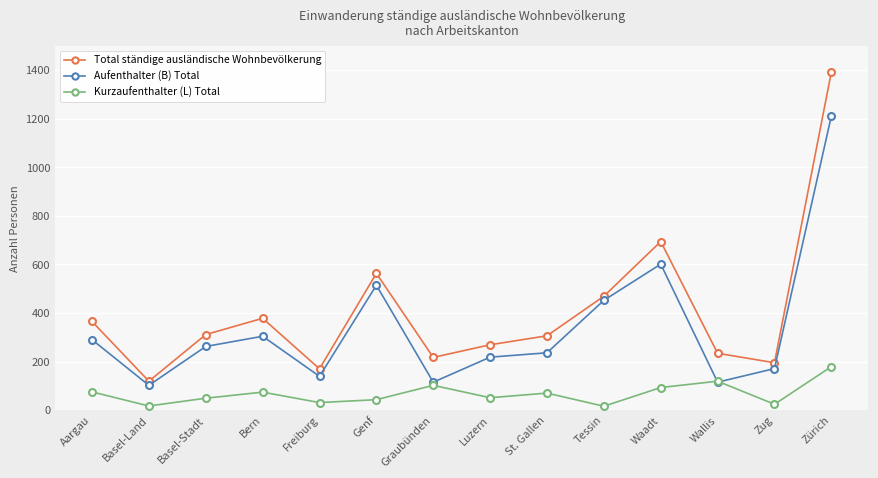

What is the sum of the Total ständige ausländische Wohnbevölkerung values at Wallis and Waadt?

928